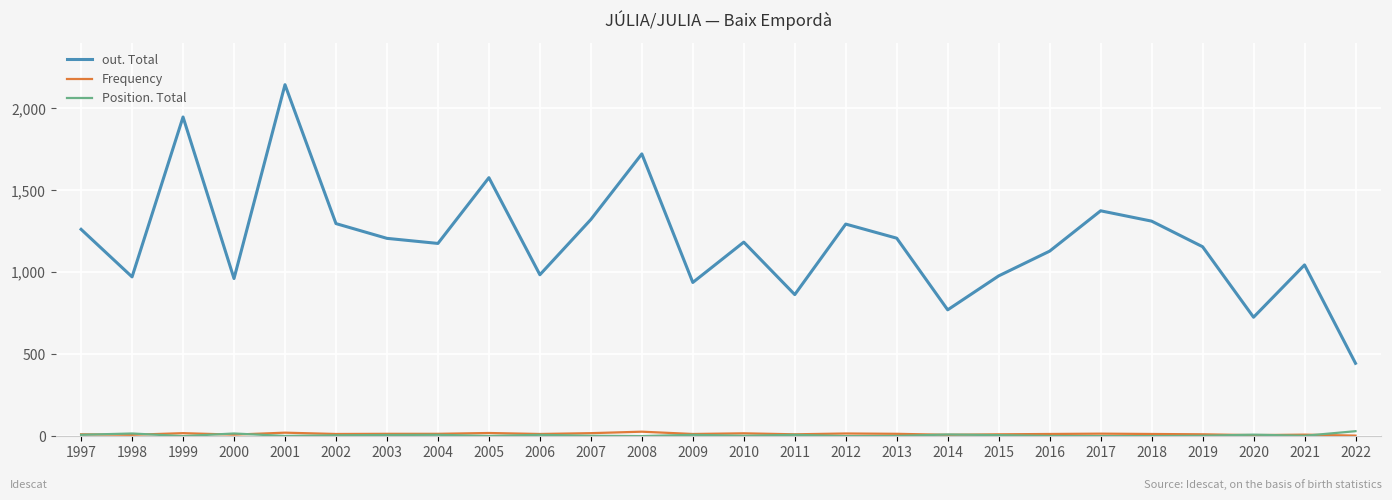

What is the difference between the maximum and minimum values in the Position. Total series?

30